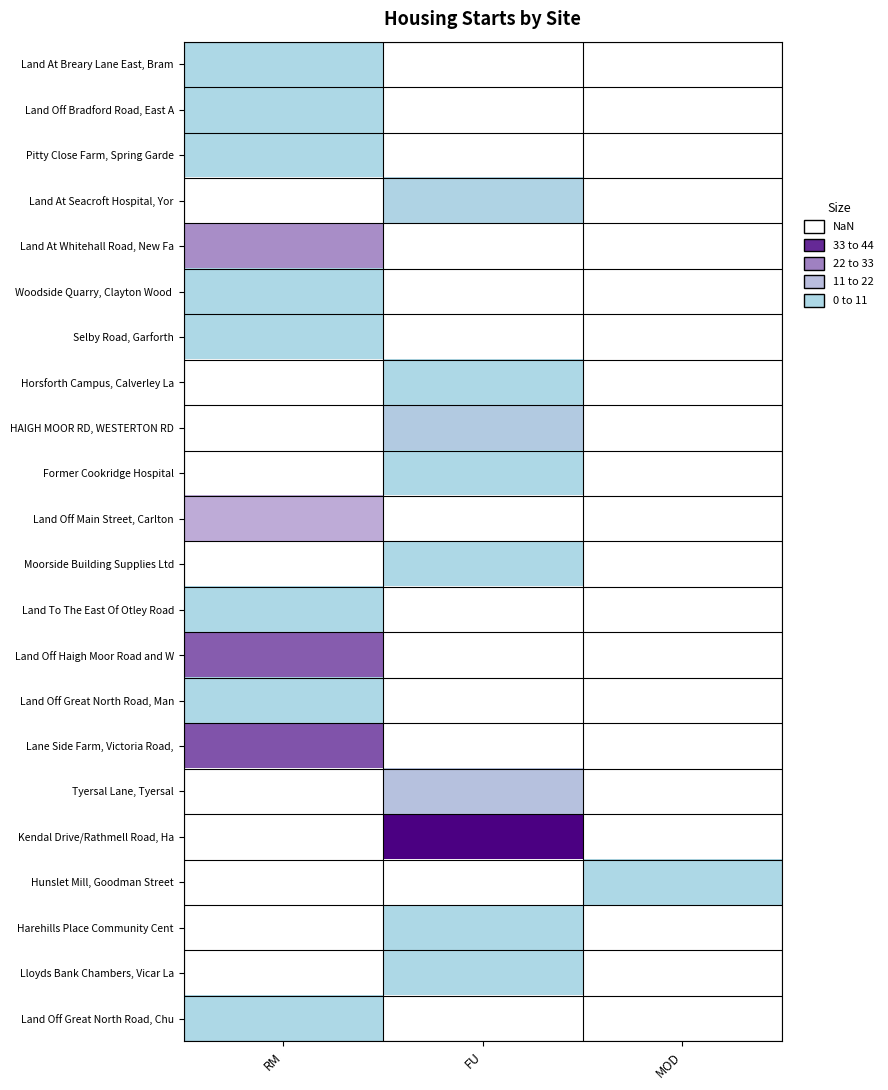

What is the smallest value displayed?

2.0